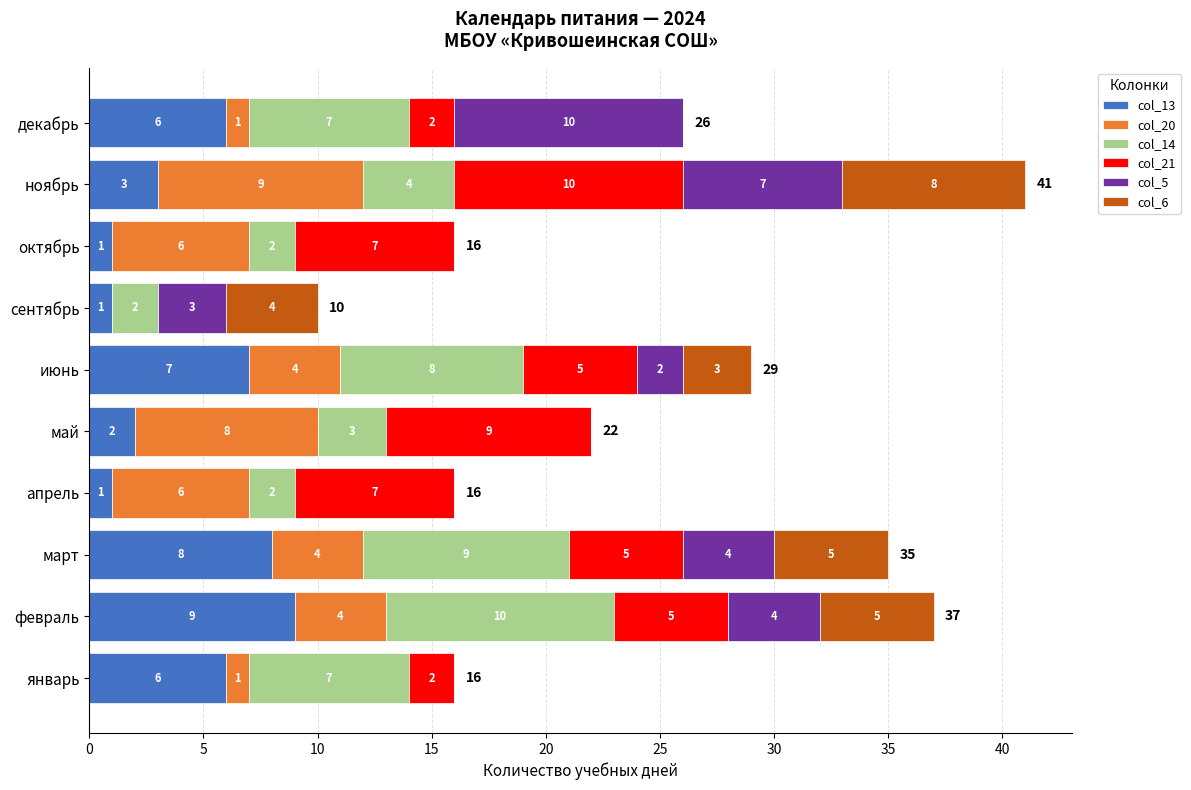

Is it true that col_13 equals 7 at июнь?

True